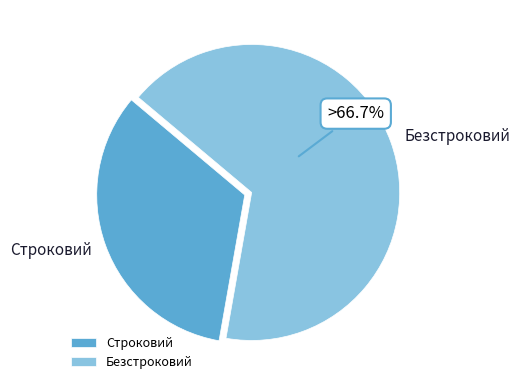

Is it true that Строковий is 33% of the pie?

True